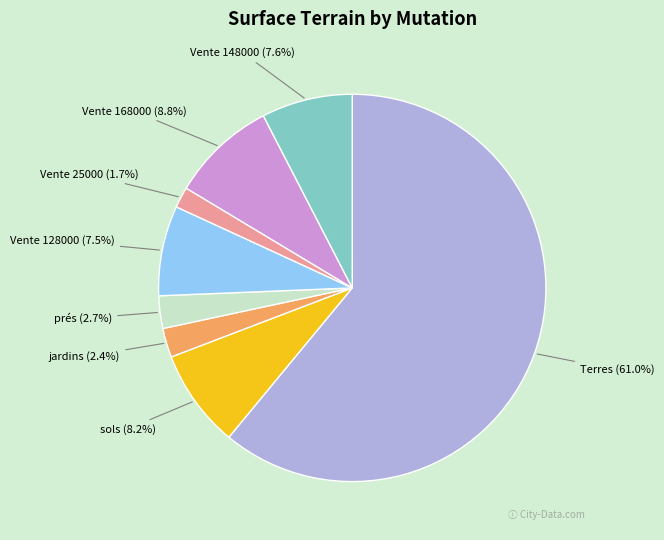

How many segments does this pie chart have?

8